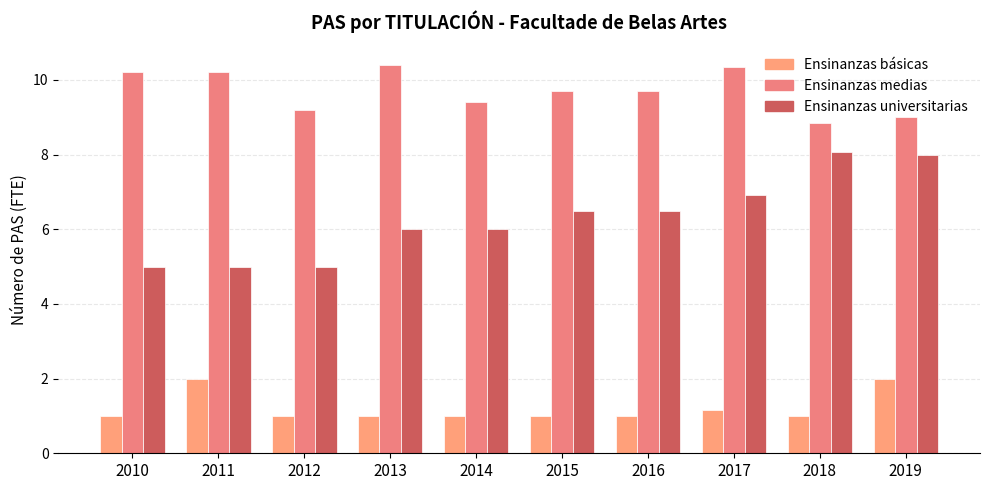

At which category is the sum across all series the highest?

2019